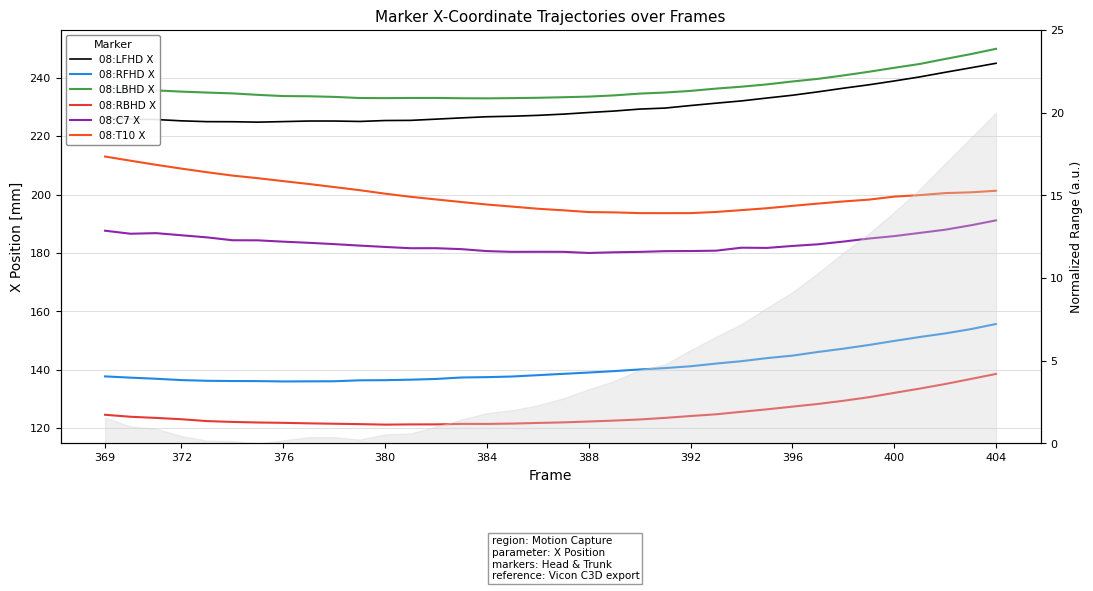

What is the sum of the 08:LBHD X values at 404 and 380?

483.0